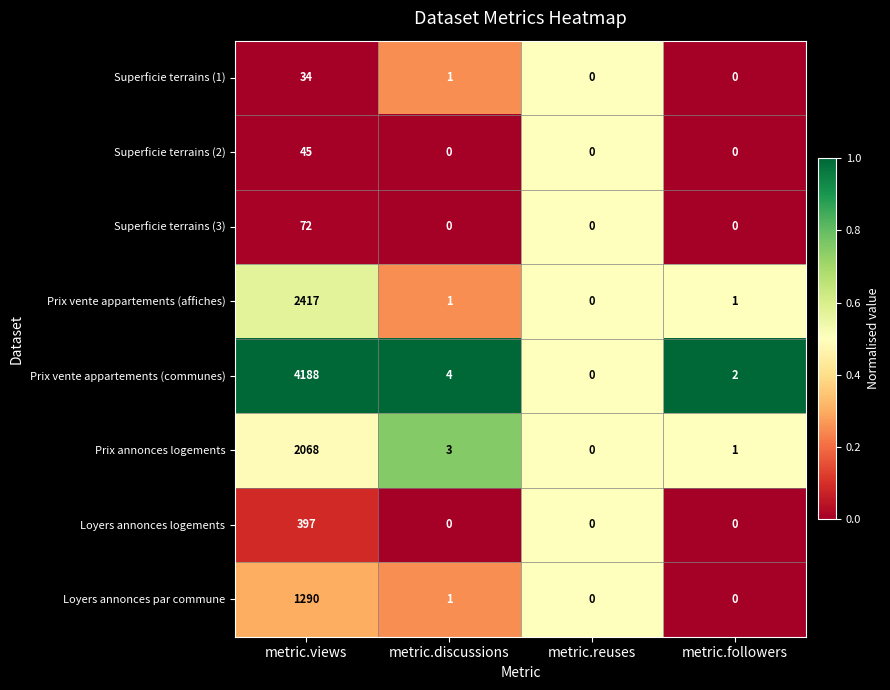

Is it true that Superficie terrains (1) equals 0 at metric.reuses?

True